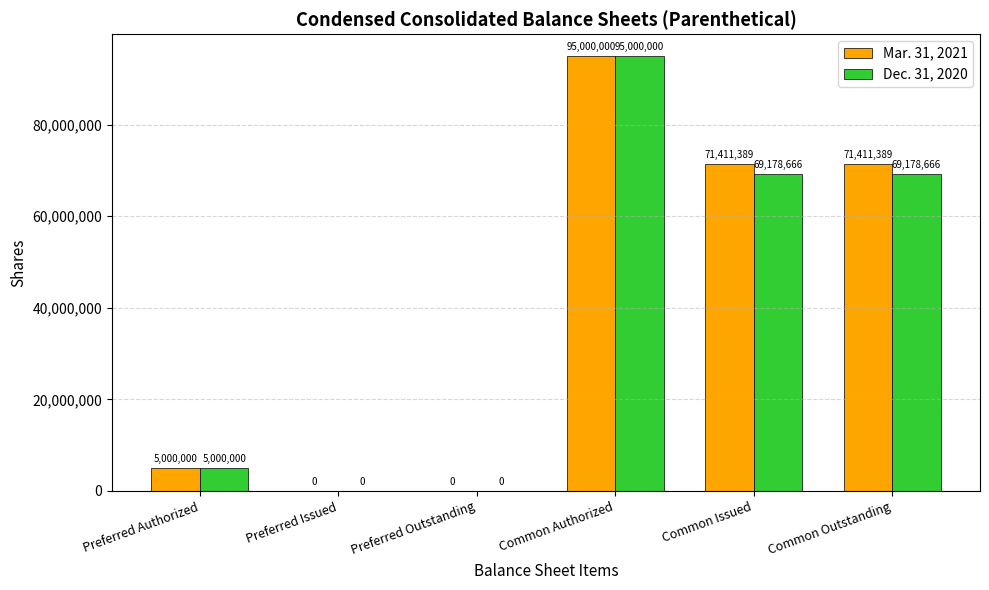

Which series has the largest total across all categories?

Mar. 31, 2021